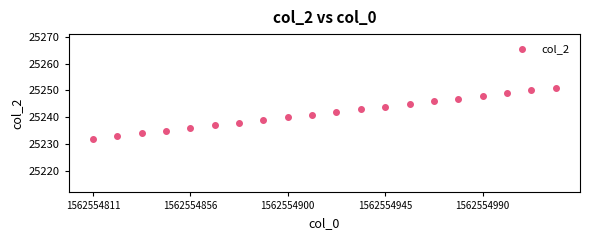

What is the range of Y values (max minus min)?

19